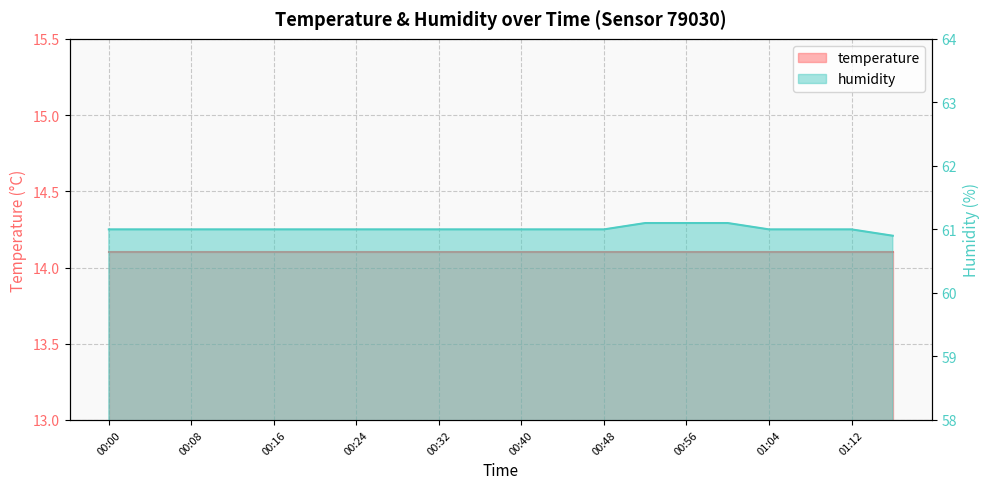

How many data points does each series have?

20